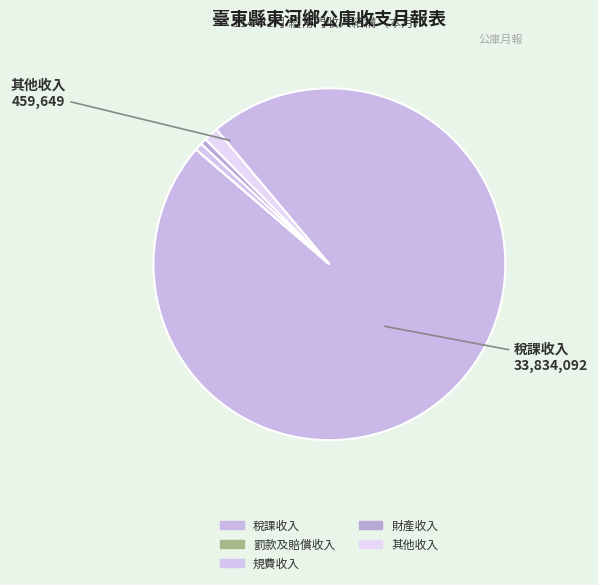

How many slices are in this pie chart?

5